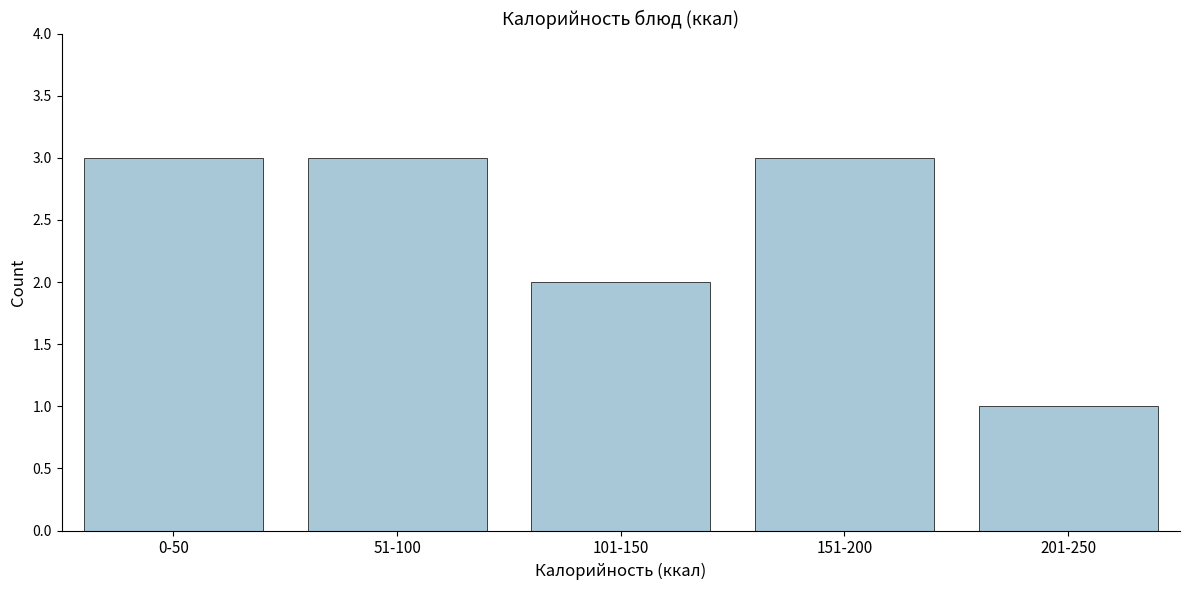

Reading left to right, transcribe all the data shown in this chart.

3	3	2	3	1